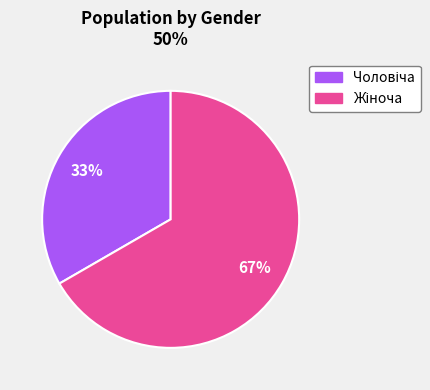

Which category has the biggest portion of the pie?

Жіноча